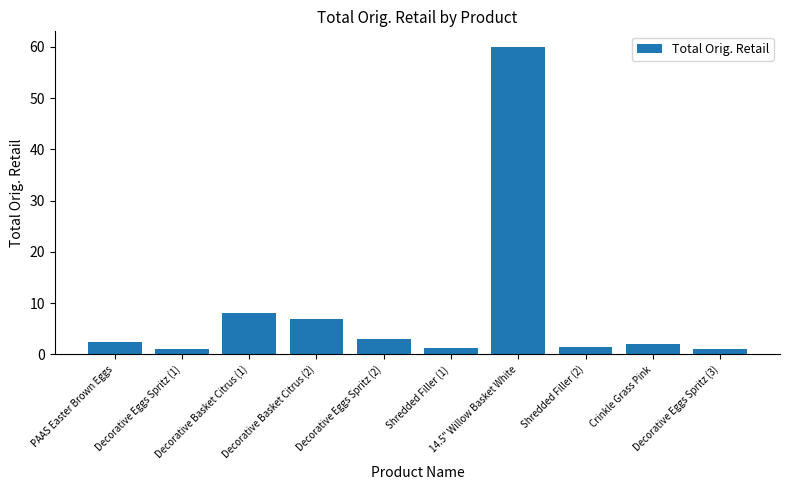

Does the chart contain any negative values?

No